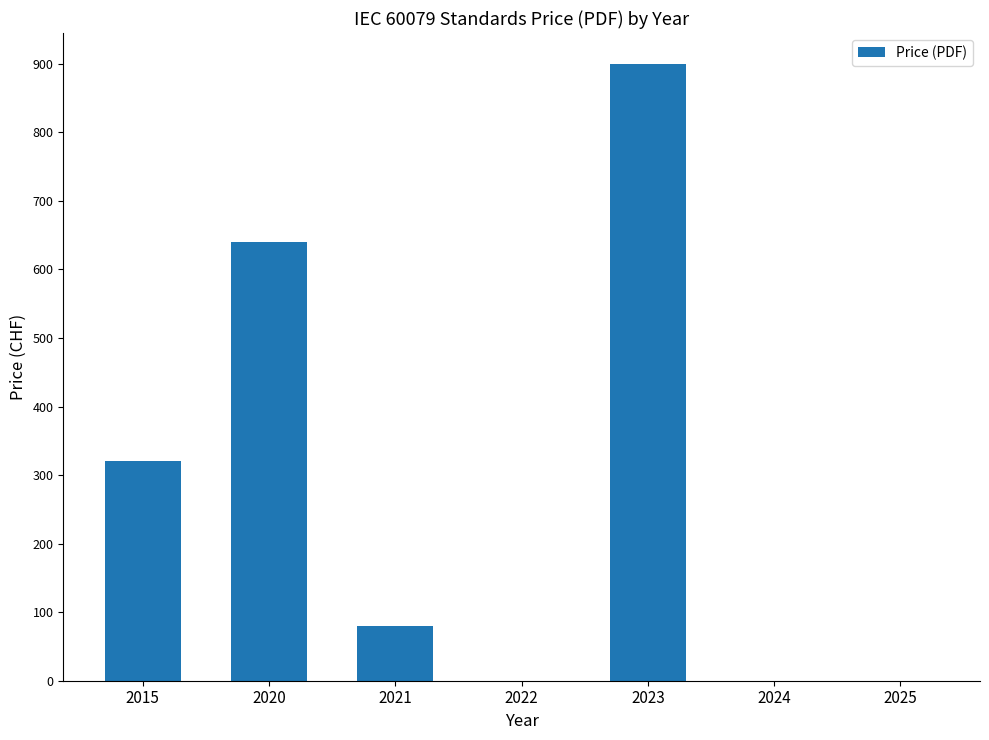

What is the sum of the values at 2015 and 2020?

960